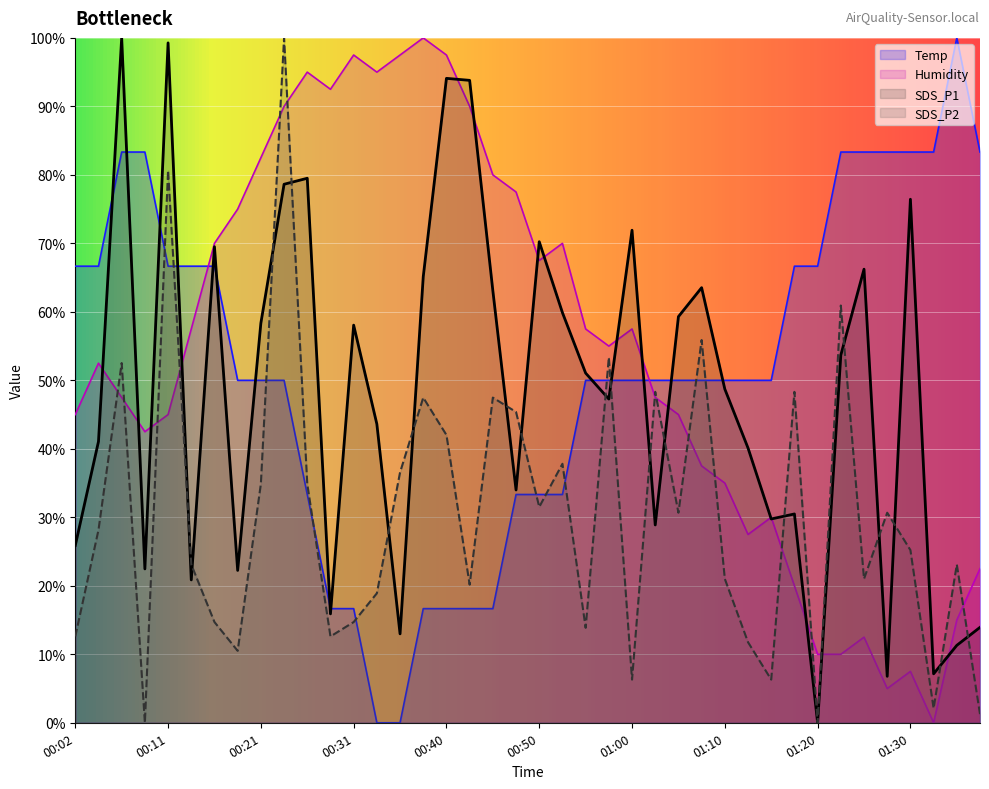

Reading left to right, what are all the values shown in this chart?

Temp: 66.7	66.7	83.3	83.3	66.7	66.7	66.7	50.0	50.0	50.0	33.3	16.7	16.7	0.0	0.0	16.7	16.7	16.7	16.7	33.3	33.3	33.3	50.0	50.0	50.0	50.0	50.0	50.0	50.0	50.0	50.0	66.7	66.7	83.3	83.3	83.3	83.3	83.3	100.0	83.3
Humidity: 45.0	52.5	47.5	42.5	45.0	57.5	70.0	75.0	82.5	90.0	95.0	92.5	97.5	95.0	97.5	100.0	97.5	90.0	80.0	77.5	67.5	70.0	57.5	55.0	57.5	47.5	45.0	37.5	35.0	27.5	30.0	20.0	10.0	10.0	12.5	5.0	7.5	0.0	15.0	22.5
SDS_P1: 25.9	41.1	100.0	22.5	99.3	20.9	69.5	22.2	58.4	78.6	79.5	15.9	58.1	43.6	13.0	65.1	94.1	93.8	63.1	34.0	70.2	59.9	51.1	47.3	71.9	28.9	59.3	63.5	48.7	40.1	29.8	30.5	0.0	53.7	66.2	6.8	76.4	7.1	11.3	13.9
SDS_P2: 12.6	28.2	52.5	0.0	80.7	23.1	14.7	10.5	34.9	100.0	34.9	12.6	14.7	18.9	36.6	47.5	42.0	20.2	47.5	45.4	31.5	37.8	13.9	53.4	6.3	48.3	30.7	55.9	21.0	11.8	6.3	48.3	0.0	60.9	21.0	30.7	25.2	2.1	23.1	1.3